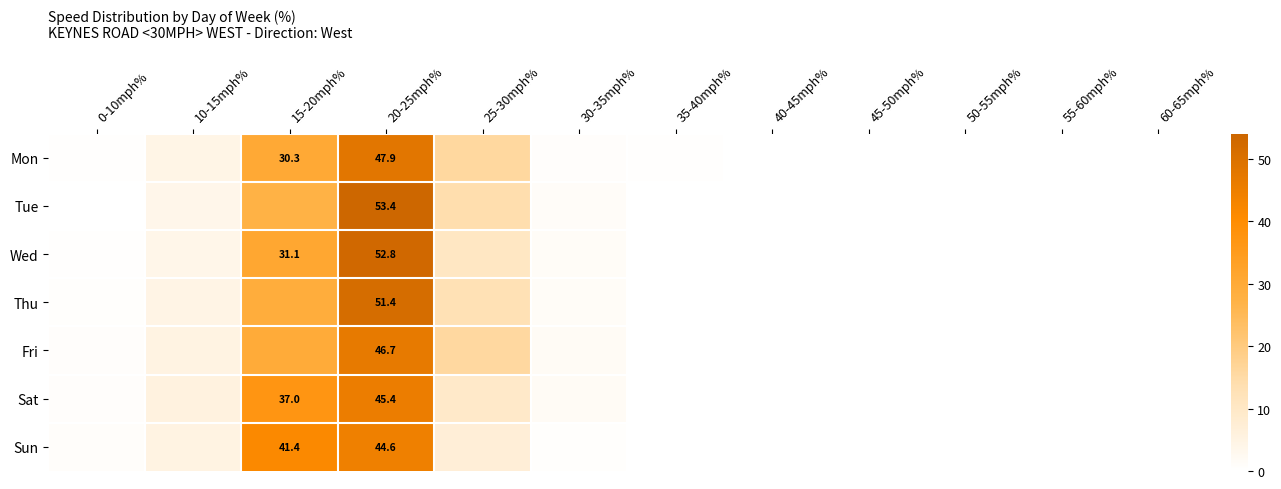

At which category is the sum across all series the highest?

20-25mph%